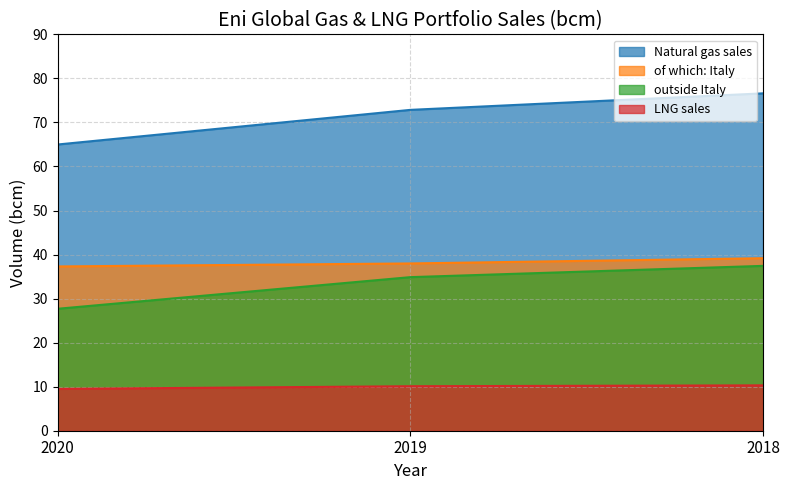

What is the value of the of which: Italy point at the 1st from the left?

37.3